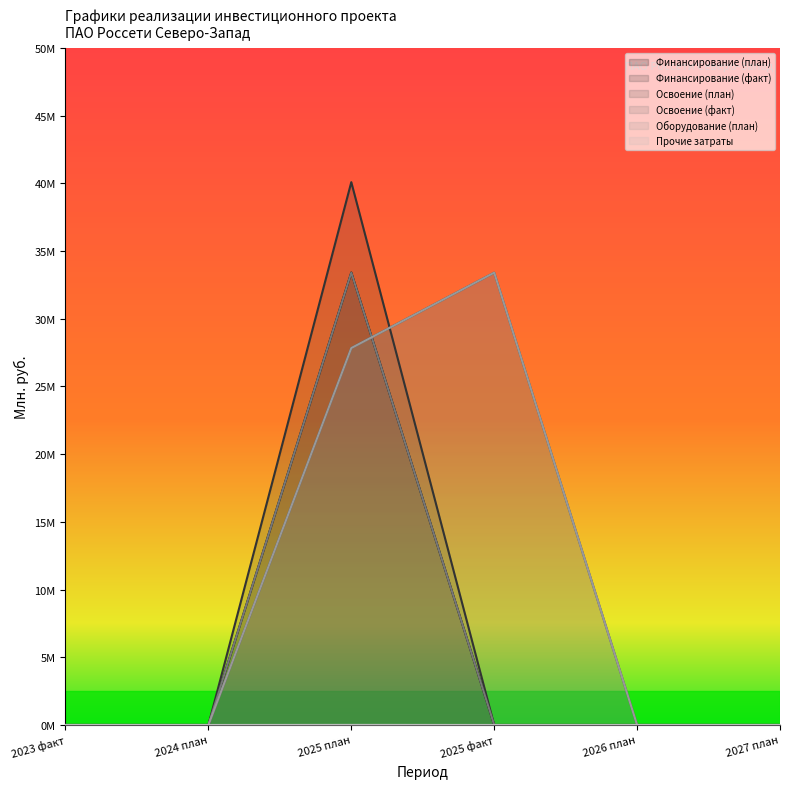

How many lines are shown in the chart?

6